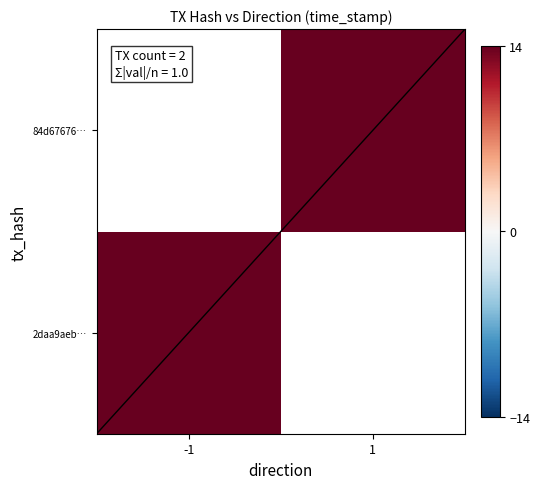

At how many categories does at least one series exceed 8?

2